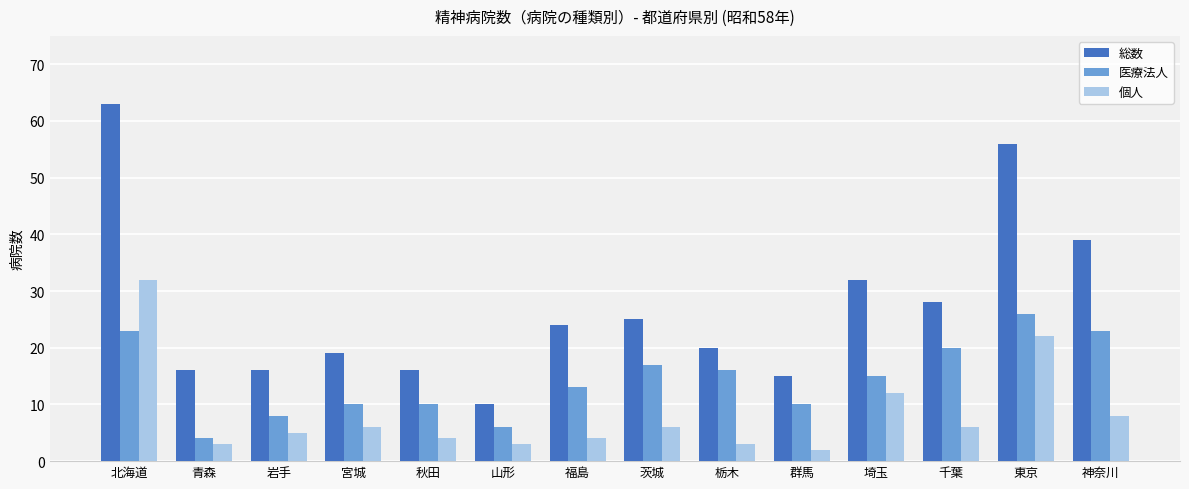

At which label does 医療法人 first exceed 15?

北海道